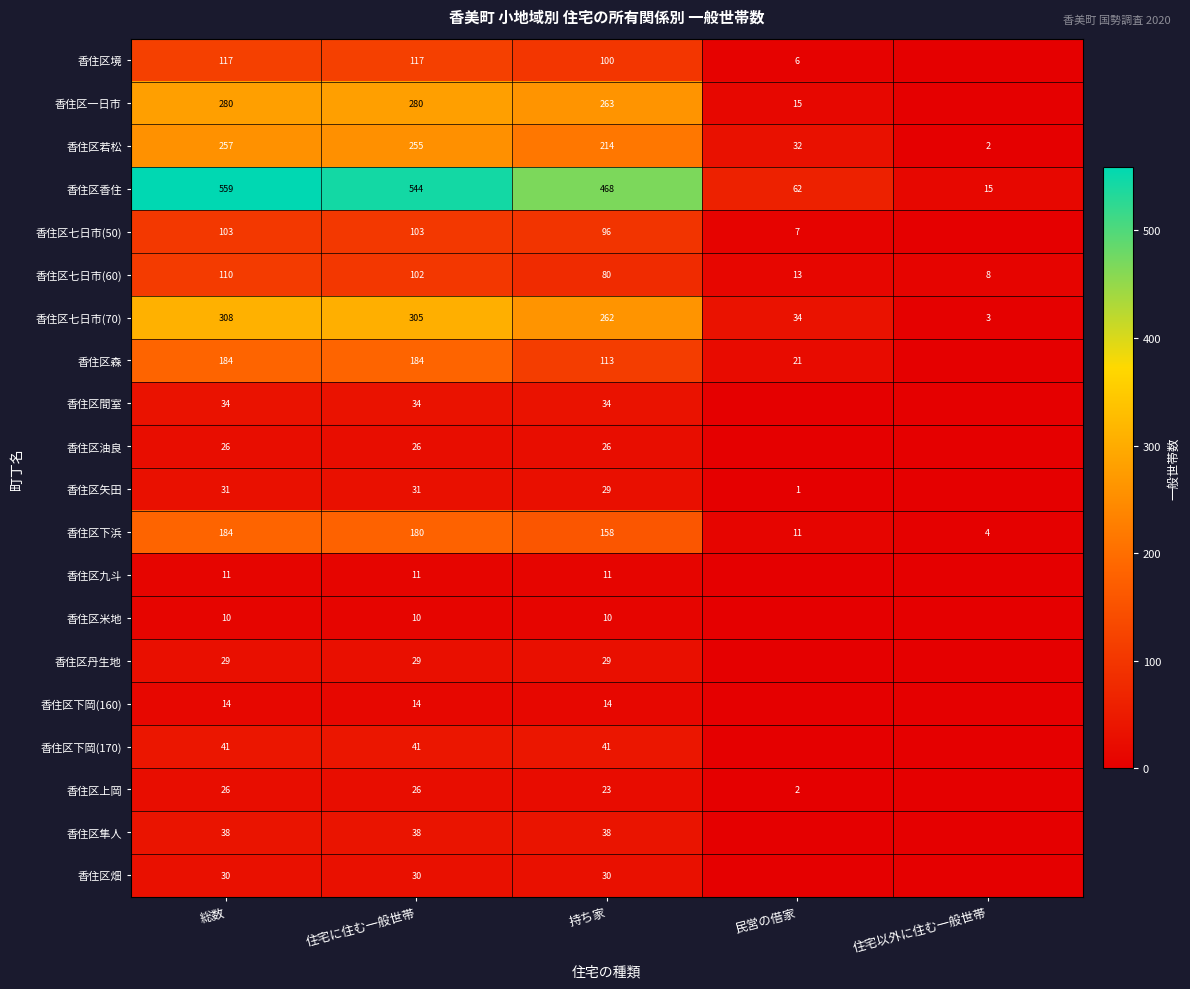

The 香住区畑 series shows 18 at 総数. True or false?

False